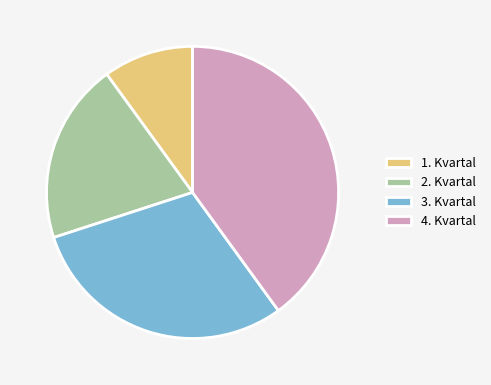

The 4. Kvartal slice represents 40% of the pie. True or false?

True